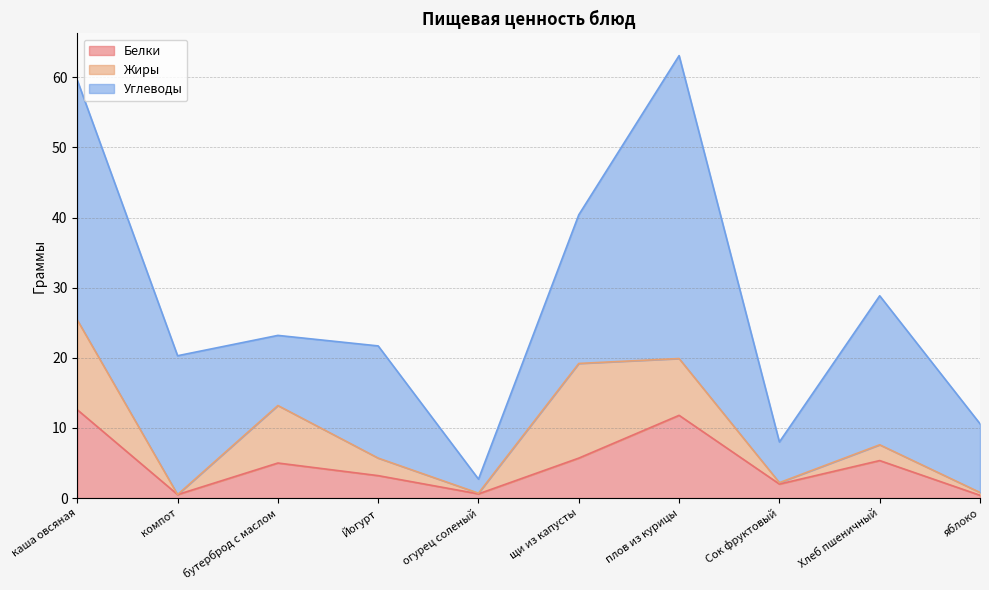

List the series in order of their peak value, lowest first.

Белки, Жиры, Углеводы